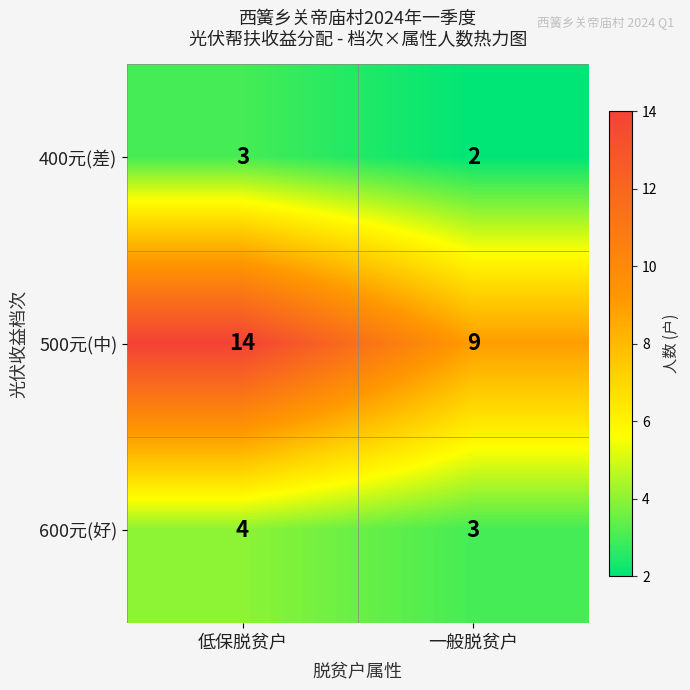

Which series has the largest range (max minus min)?

500元(中)